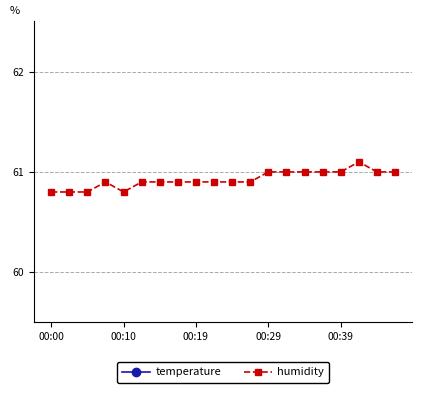

Does the chart display data point markers on the line(s)?

Yes